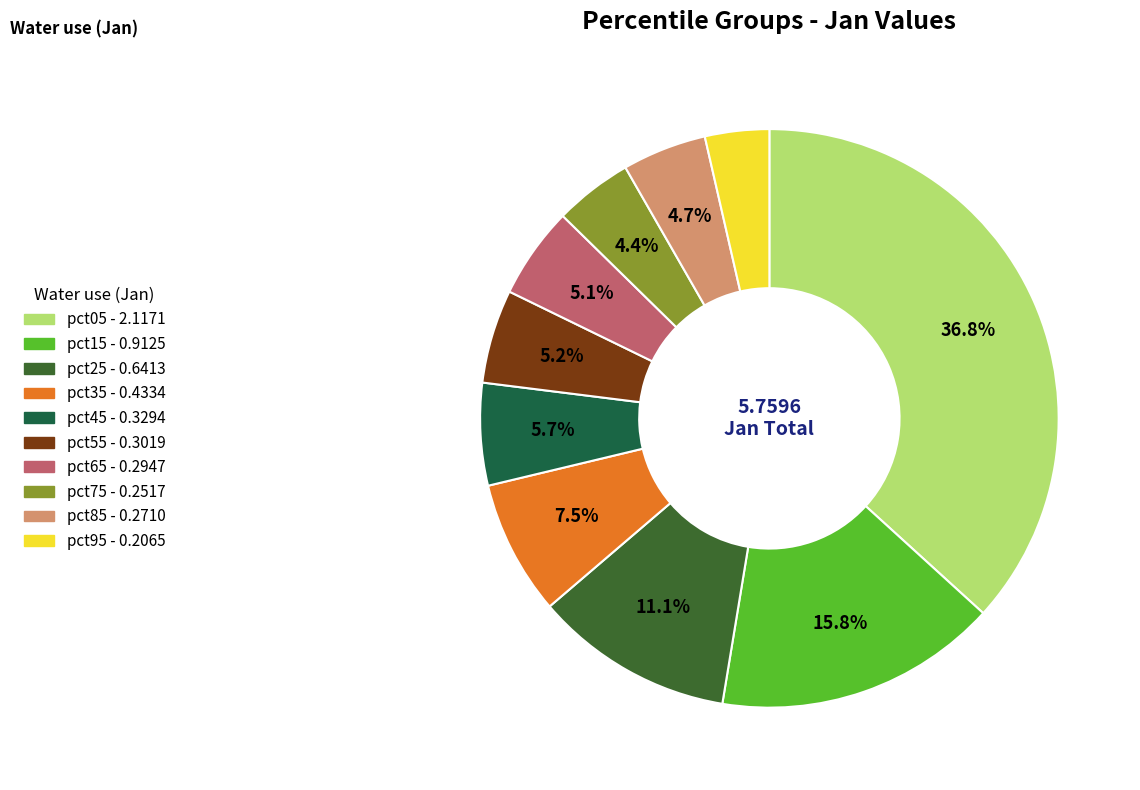

How many slices are in this pie chart?

10